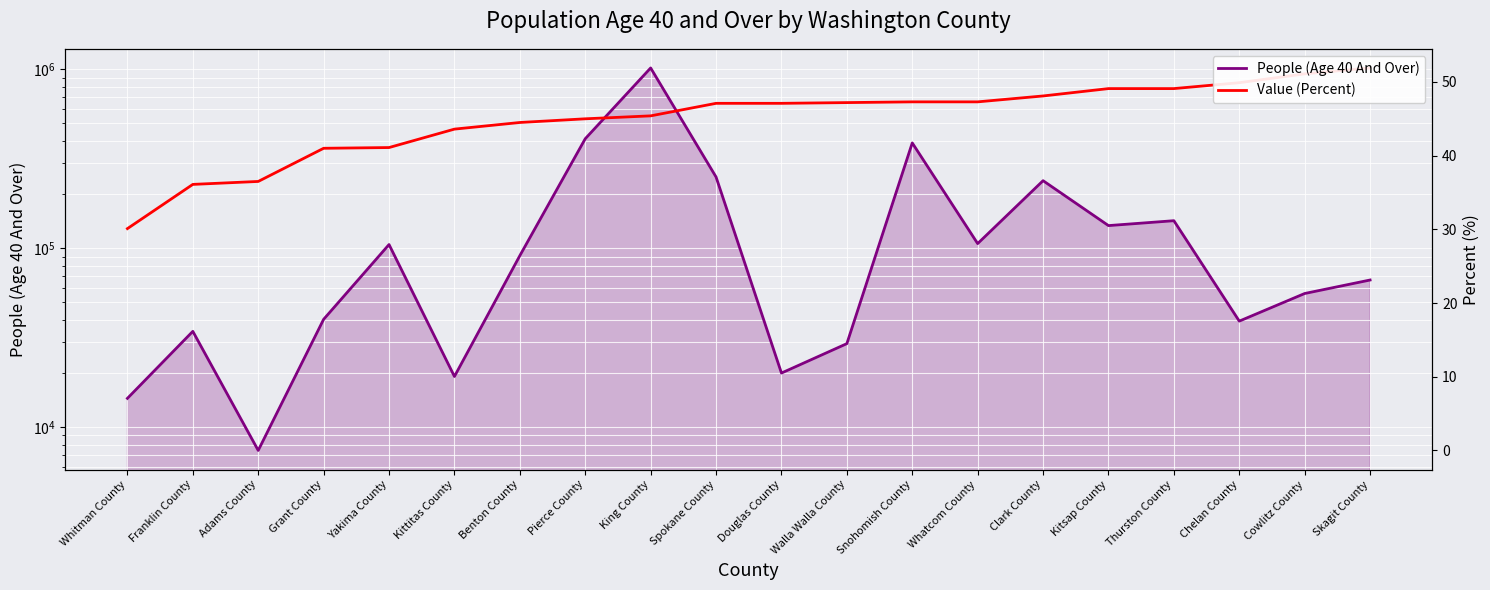

What position from the right is Spokane County?

11